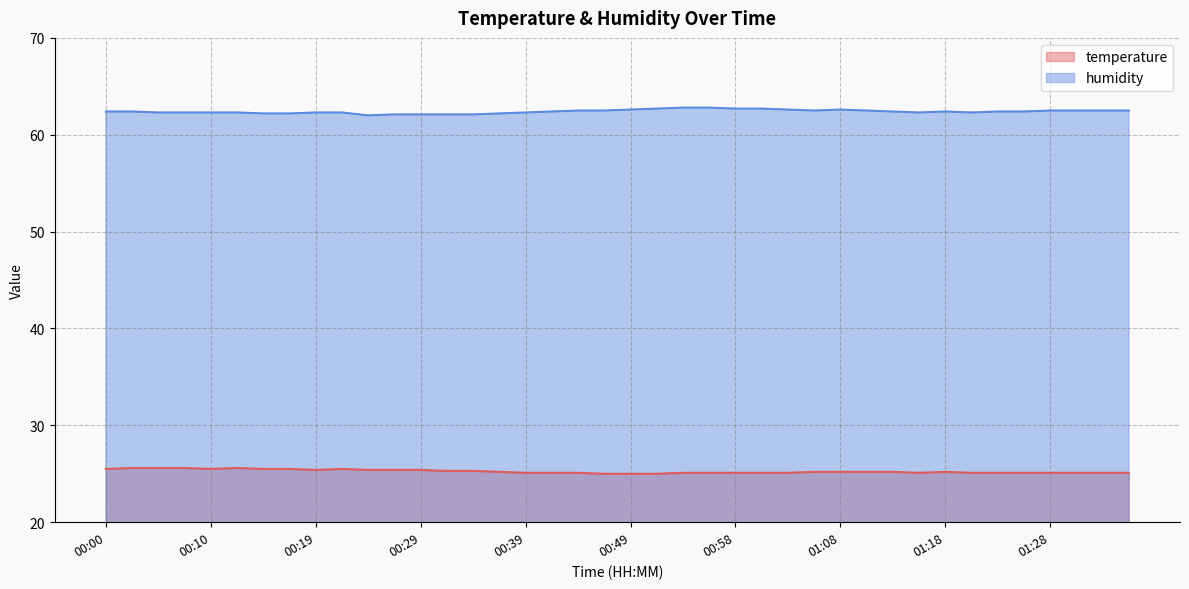

True or false: humidity has a value of 42.0 at 01:30.

False